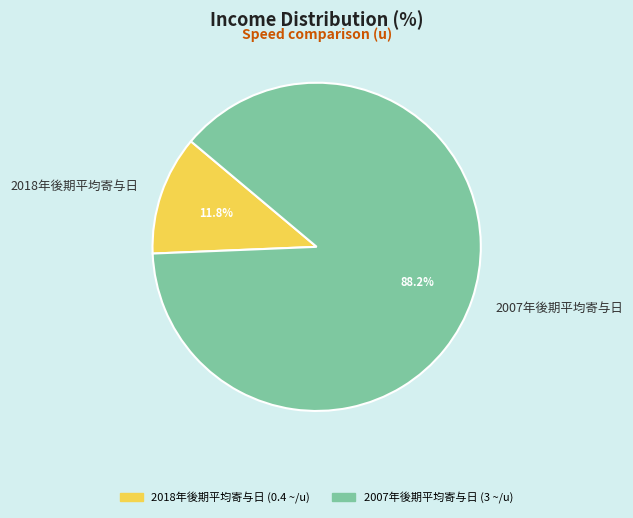

Do 2018年後期平均寄与日 and 2007年後期平均寄与日 together represent more than half of the pie?

Yes